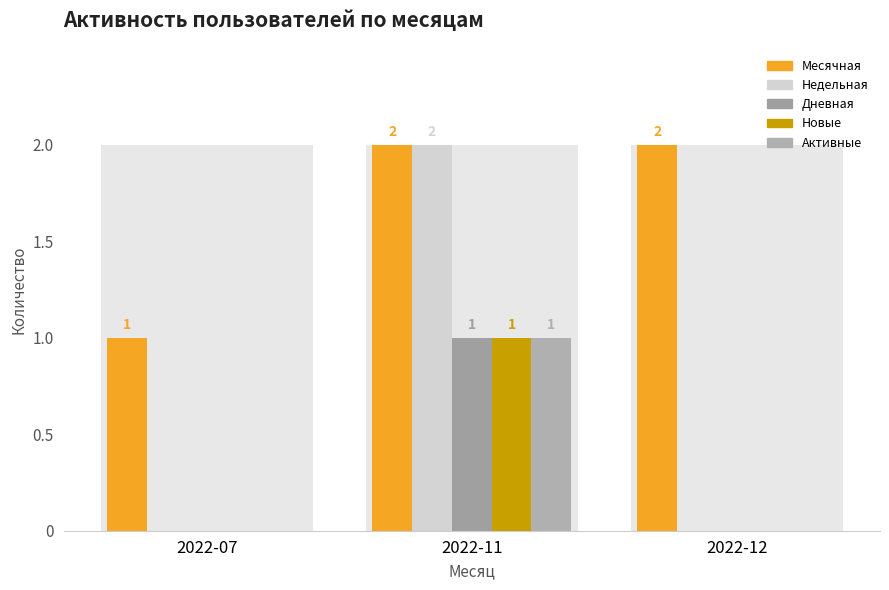

Are the bars horizontal?

No